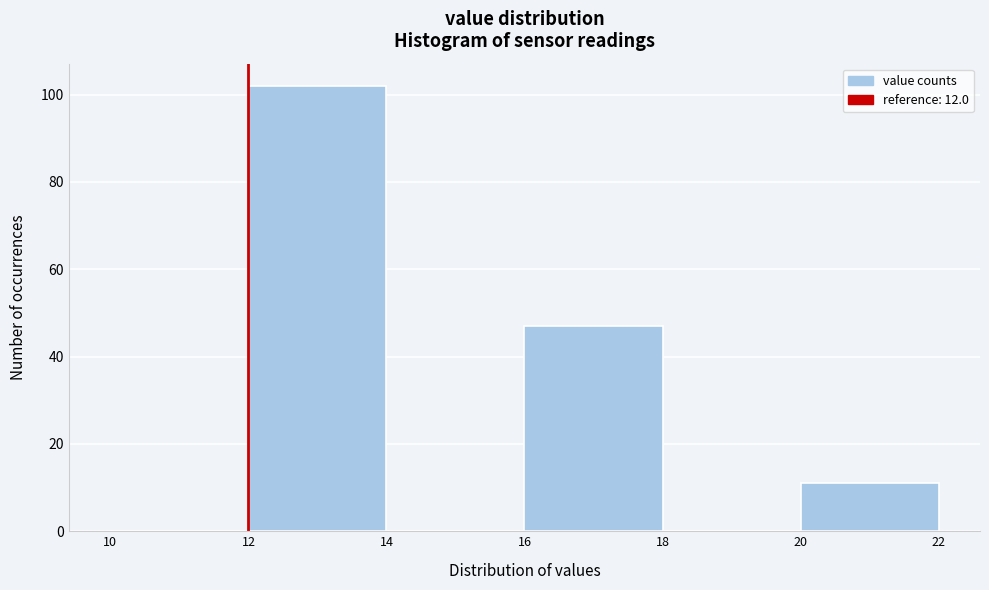

How tall is the bar that spans 16 to 18 on the x-axis? The values are not printed on the chart, so give them approximately, as read against the axis.

48